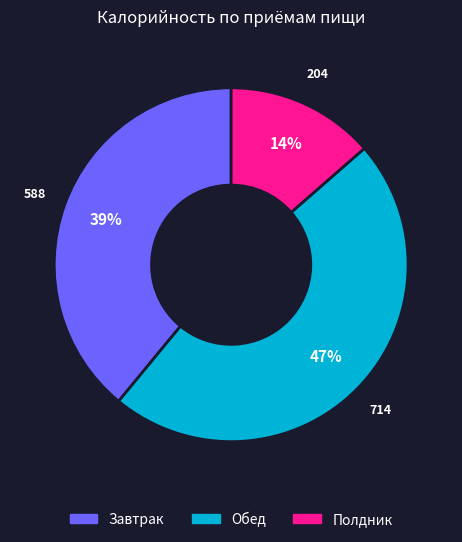

To the nearest percent, what is the average slice percentage?

33%